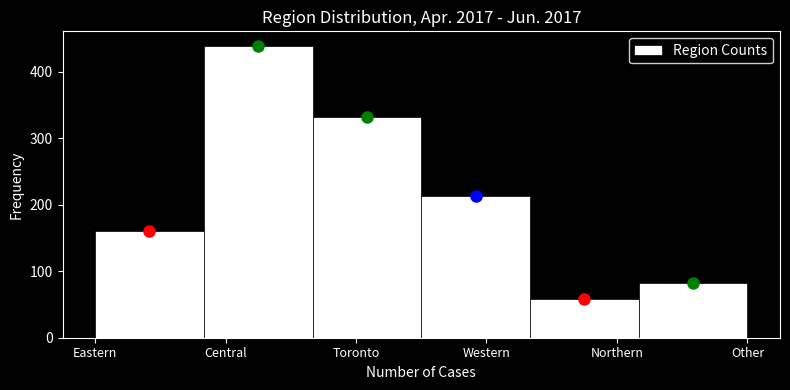

Reading left to right, extract all data points from this chart.

Eastern=161	Central=439	Toronto=332	Western=213	Northern=59	Other=83